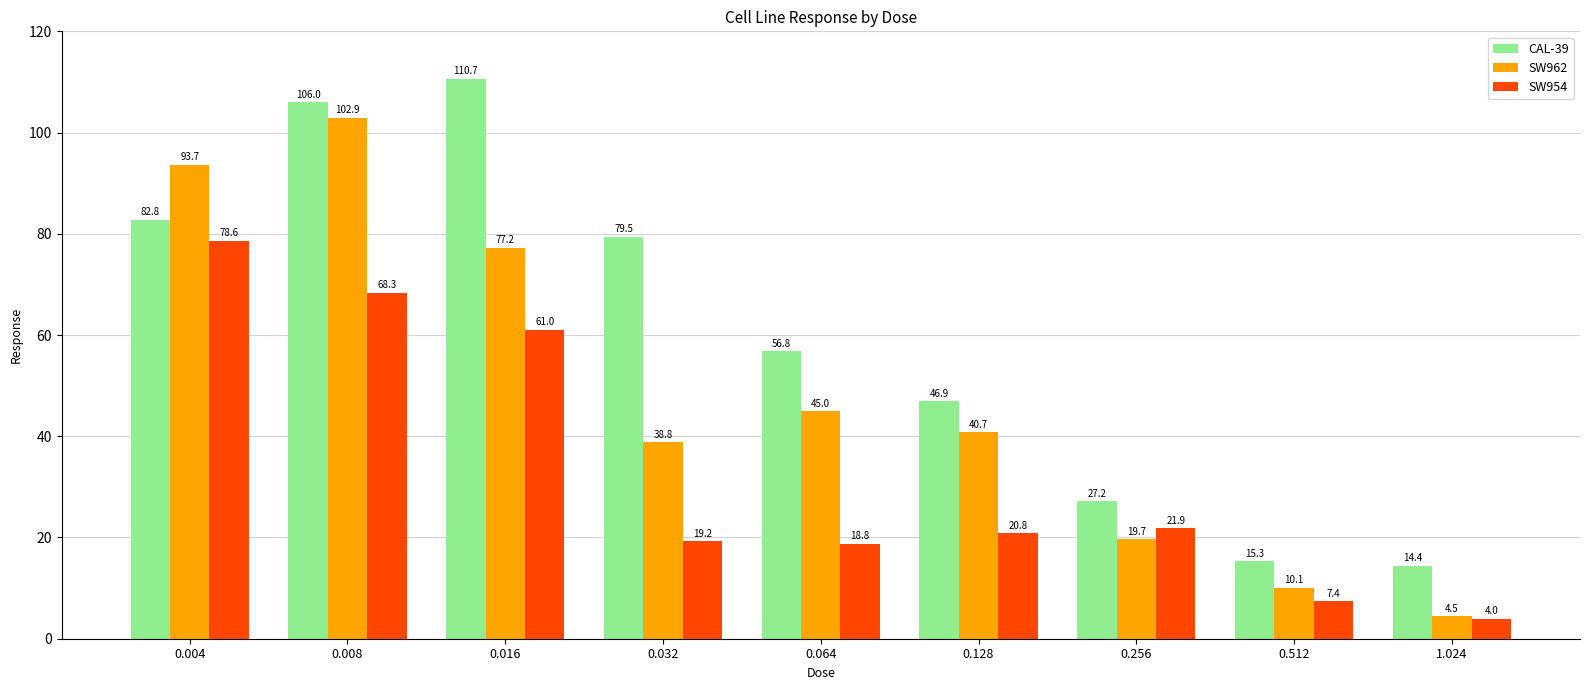

What is the total value across all series at 0.016?

248.9